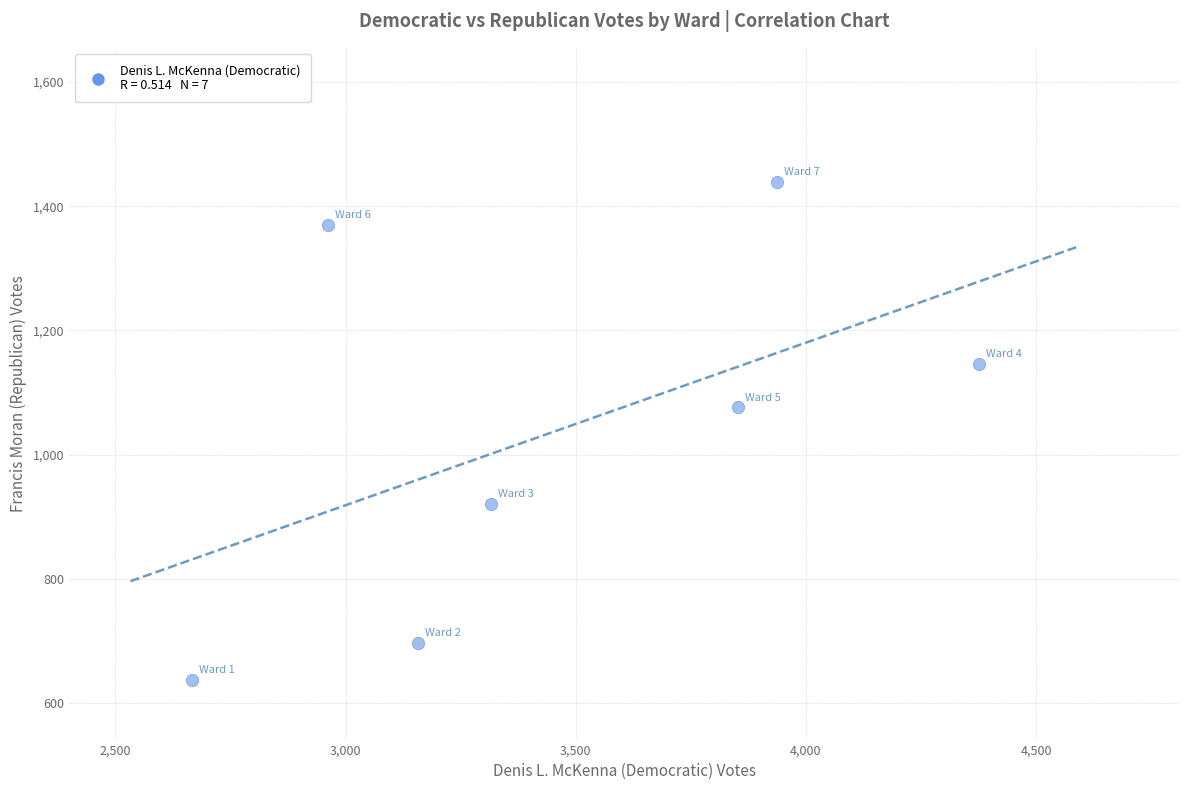

What Y value in the scatter plot is closest to 1038?

1076